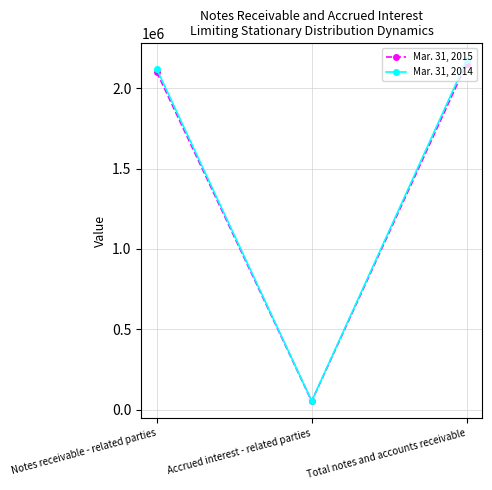

Rank the series by their maximum value, from lowest to highest.

Mar. 31, 2015, Mar. 31, 2014